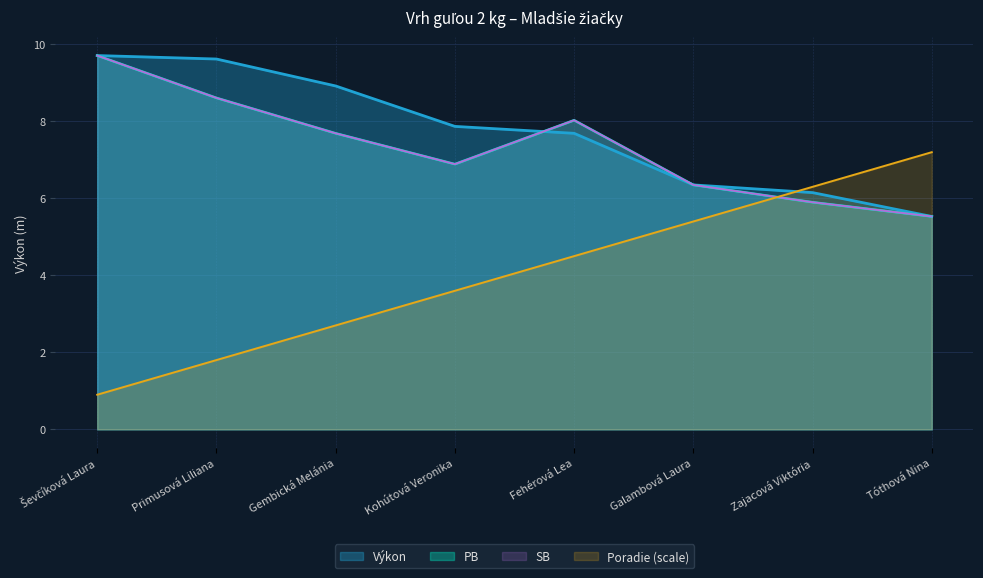

At which label is SB closest to 7?

Kohútová Veronika